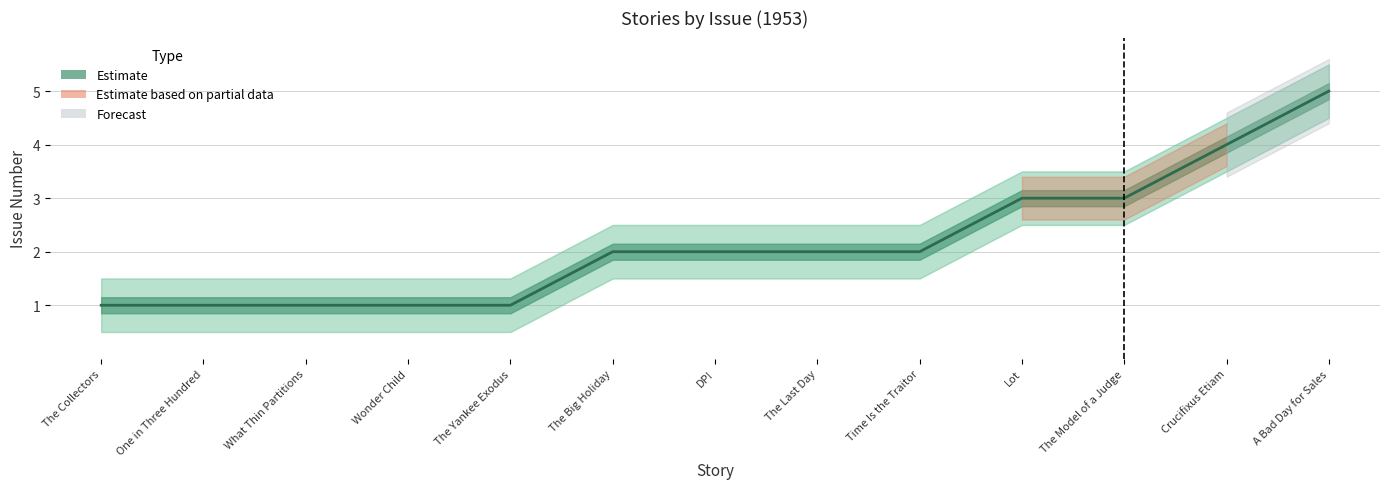

What is the difference between the maximum and second lowest values?

4